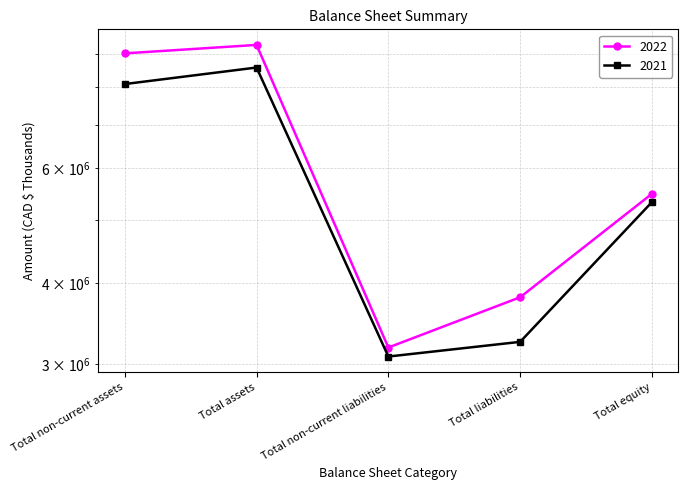

What is the label of the 4th point from the left?

Total liabilities